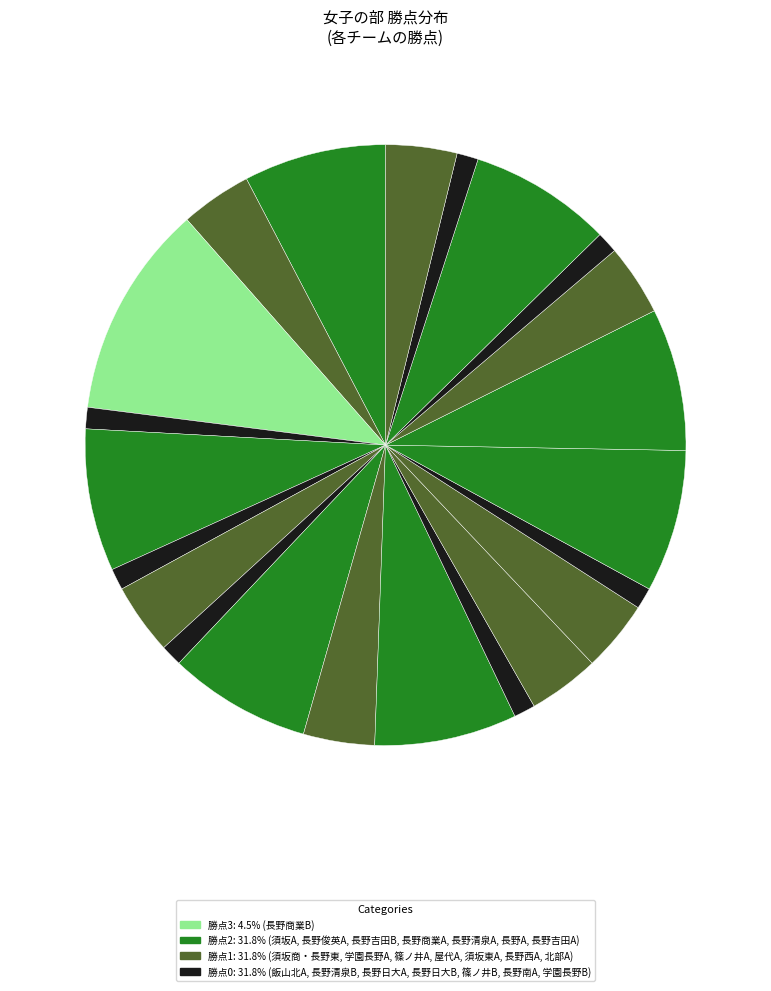

Which category has the smallest portion of the pie?

飯山北A